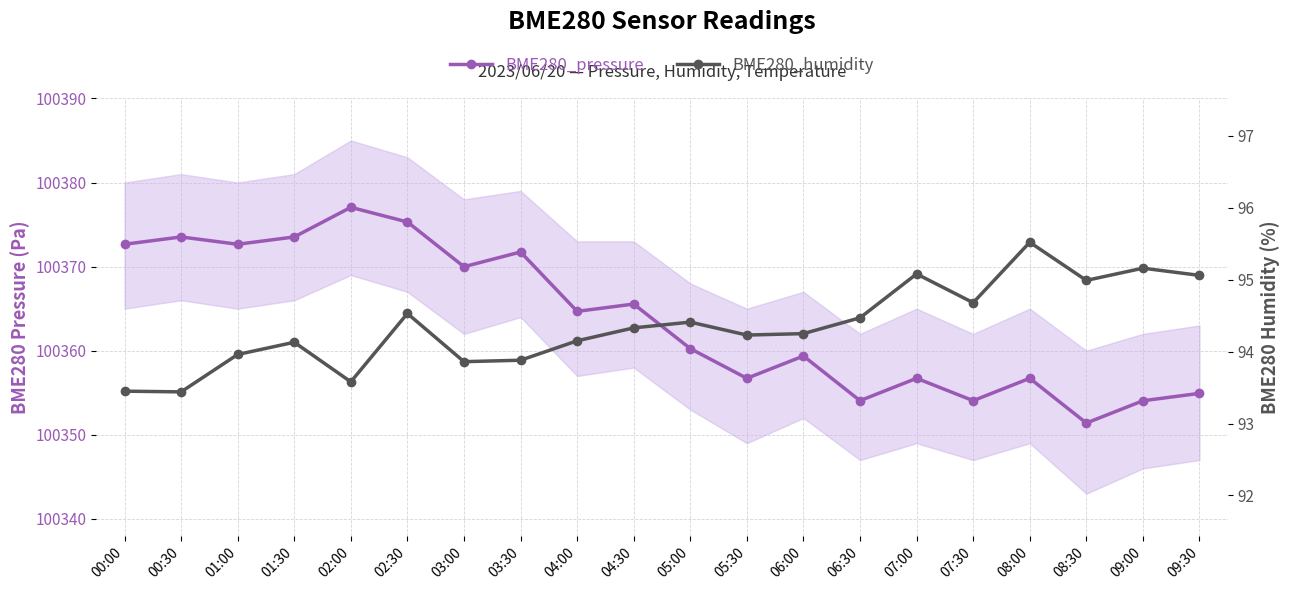

What is the sum of all BME280_pressure values?

2007275.0